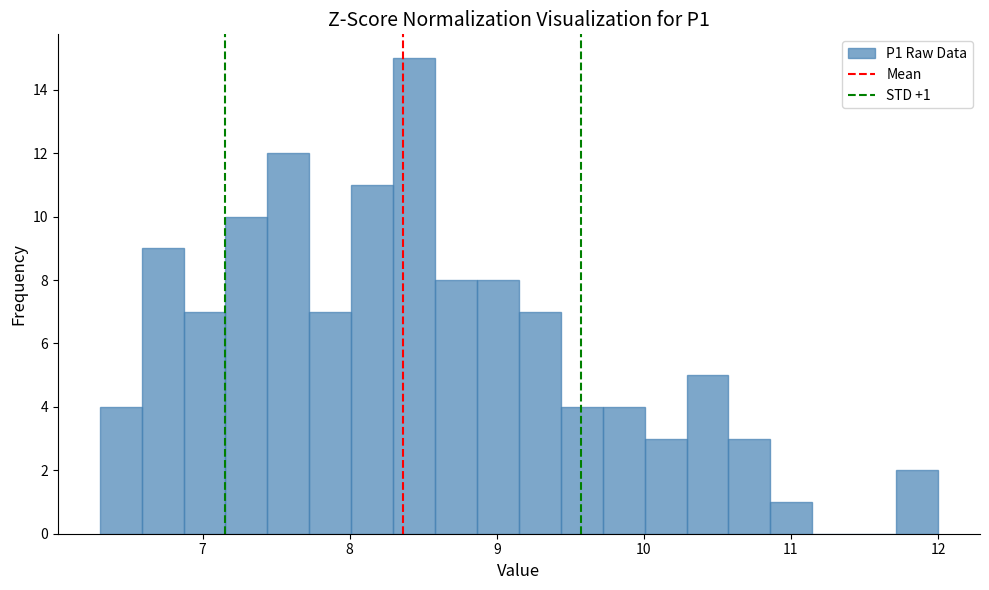

Read against the x-axis, roughly where is the centre of the tallest bar?

8.4